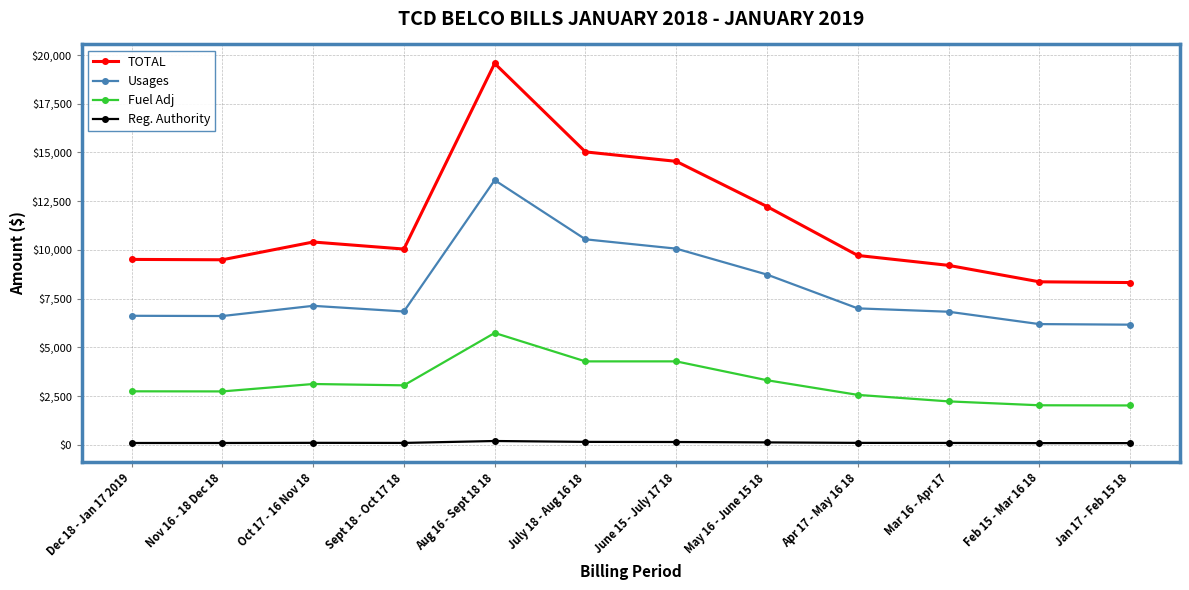

In Usages, how many points are lower than both neighbors (excluding endpoints)?

2